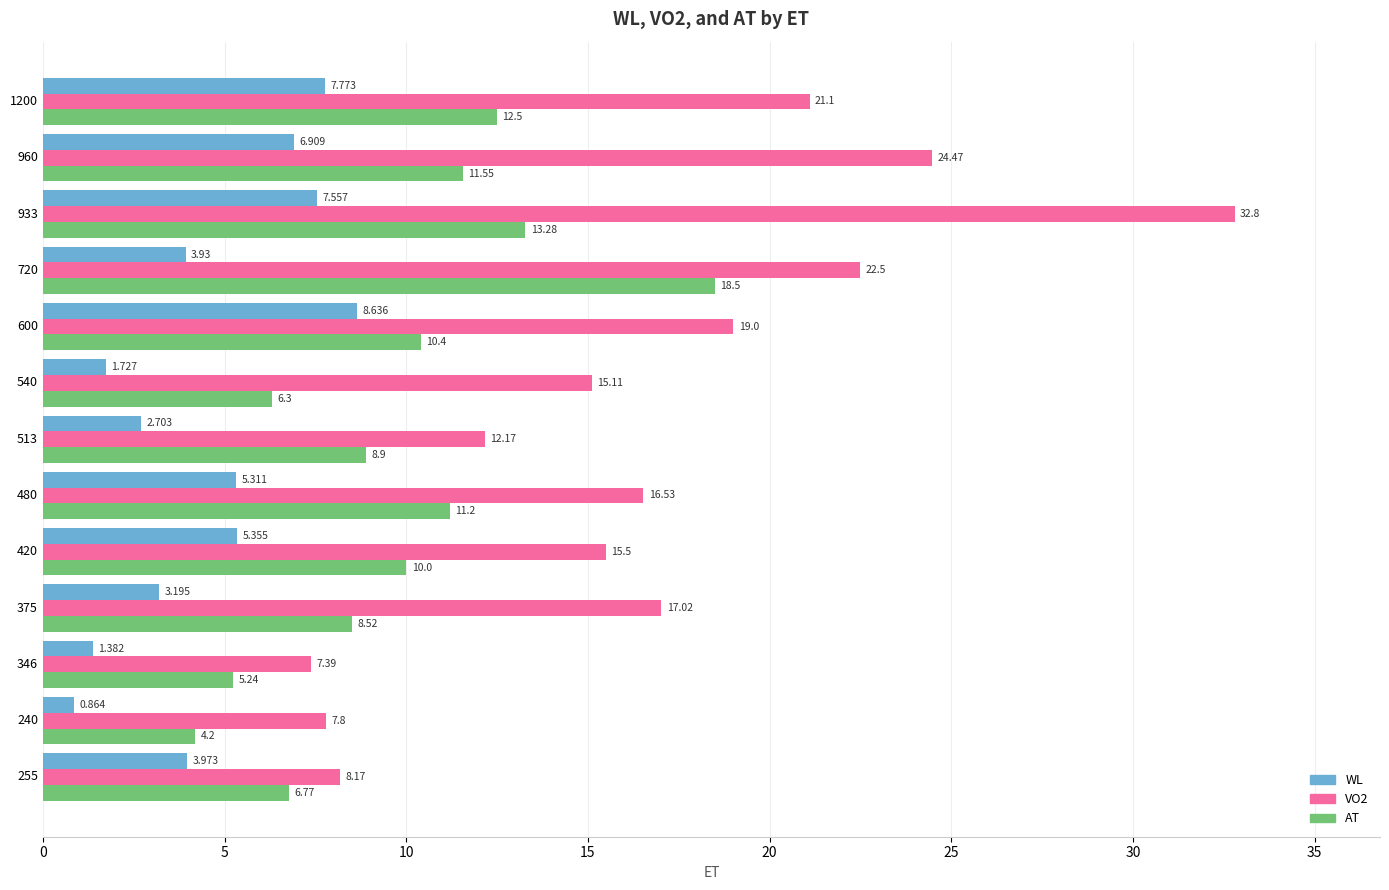

Is the value of VO2 at 240 greater than the value of WL at 480?

Yes